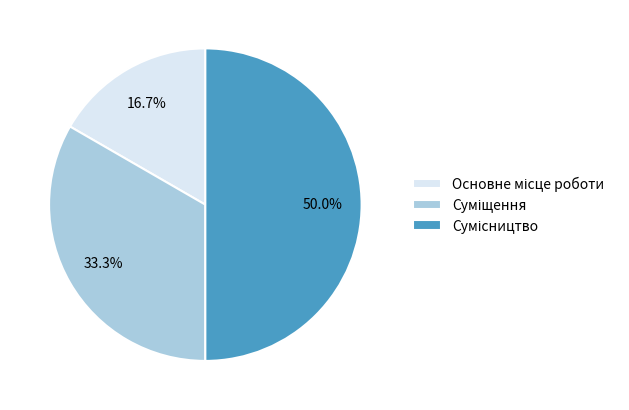

Do Сумісництво and Основне місце роботи together represent more than half of the pie?

Yes